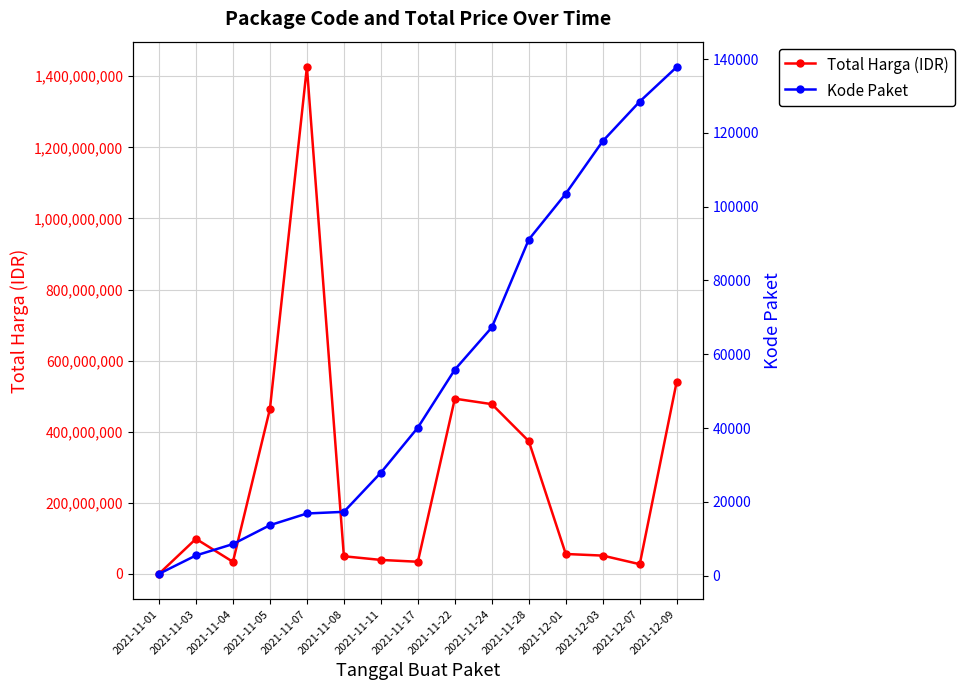

True or false: Total Harga (IDR) and Kode Paket intersect in this chart.

False